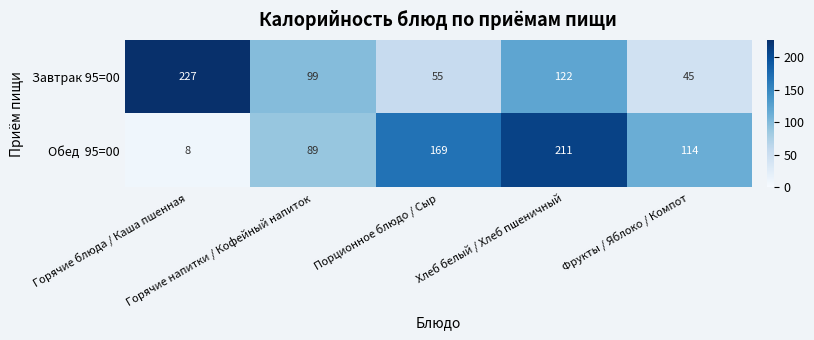

At how many categories does at least one series exceed 49?

5